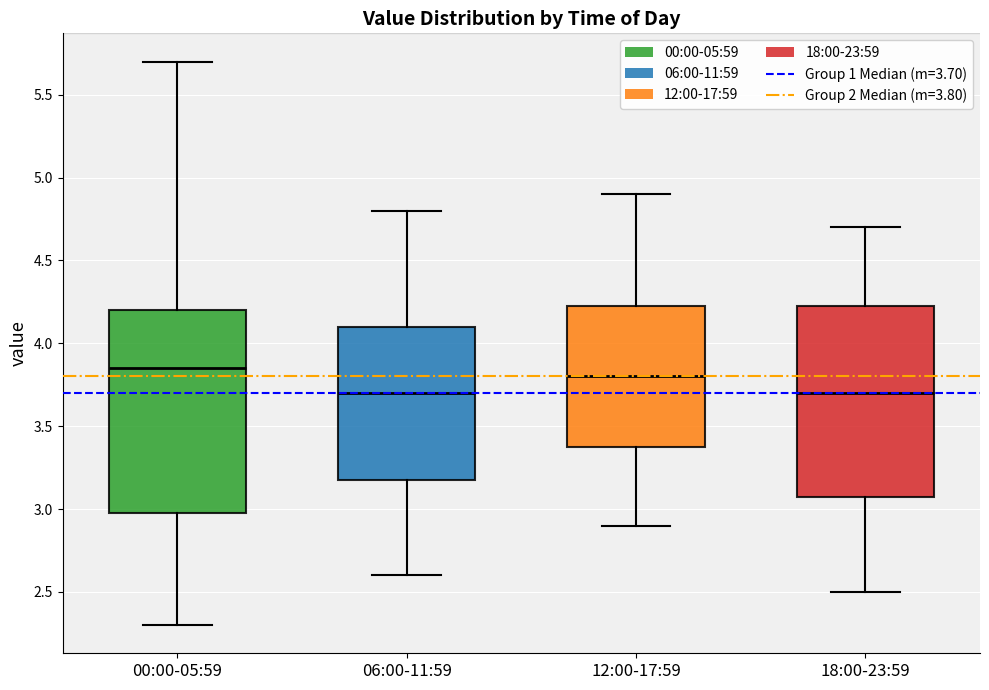

Reading left to right, transcribe this box plot: for each box, give where its median line is, the range the box spans, and where its two whiskers end, as read against the y-axis. The values are not printed on the chart, so give them approximately, as read against the axis.

00:00-05:59: median 3.85, box 3.00 to 4.20, whiskers 2.30 to 5.70
06:00-11:59: median 3.70, box 3.20 to 4.10, whiskers 2.60 to 4.80
12:00-17:59: median 3.80, box 3.40 to 4.25, whiskers 2.90 to 4.90
18:00-23:59: median 3.70, box 3.10 to 4.25, whiskers 2.50 to 4.70